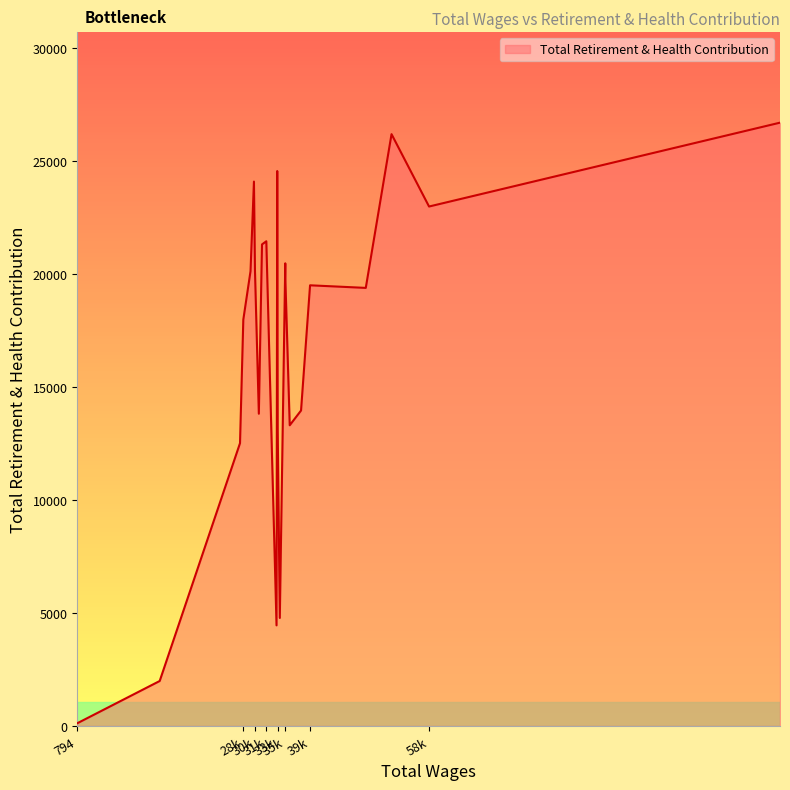

What is the difference between the maximum and minimum values?

26585